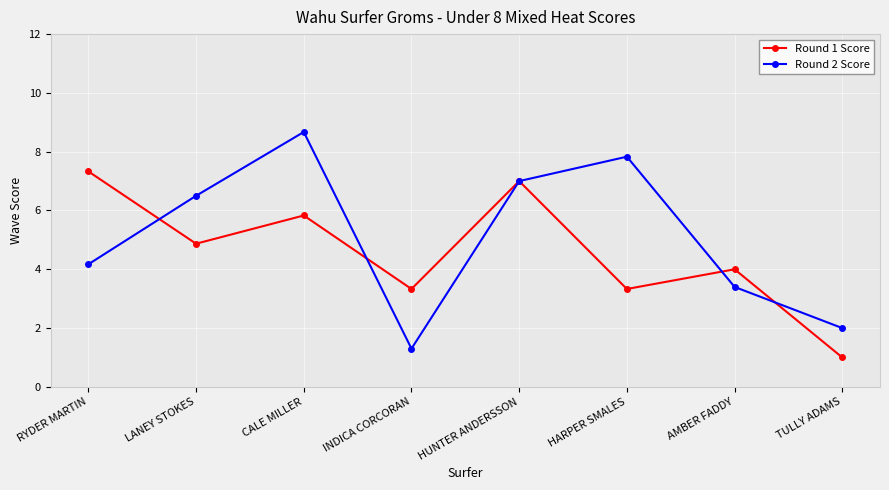

Between which two adjacent categories do Round 1 Score and Round 2 Score first intersect?

RYDER MARTIN and LANEY STOKES